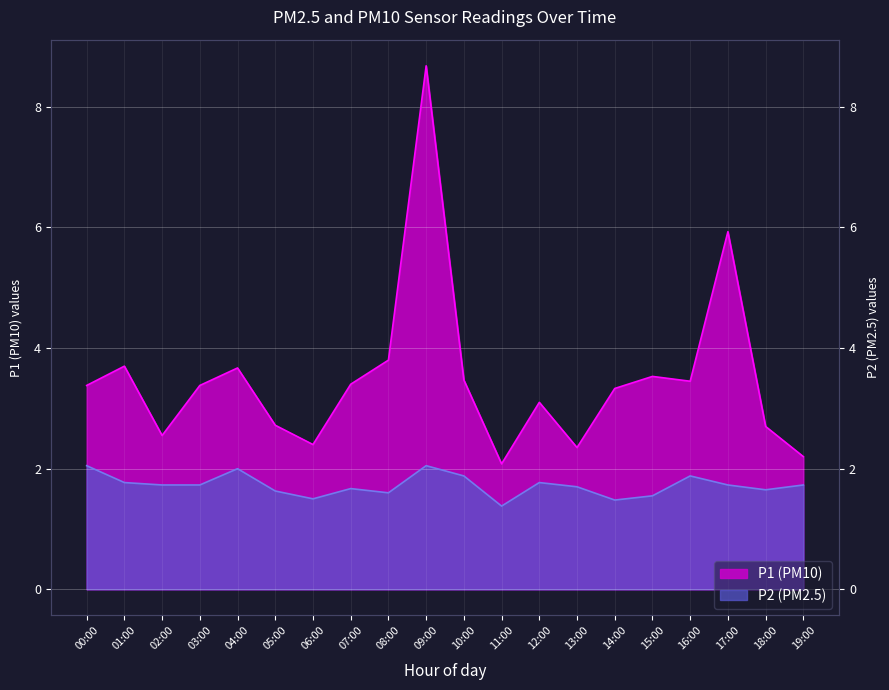

What is the highest value of the P2 series?

2.0